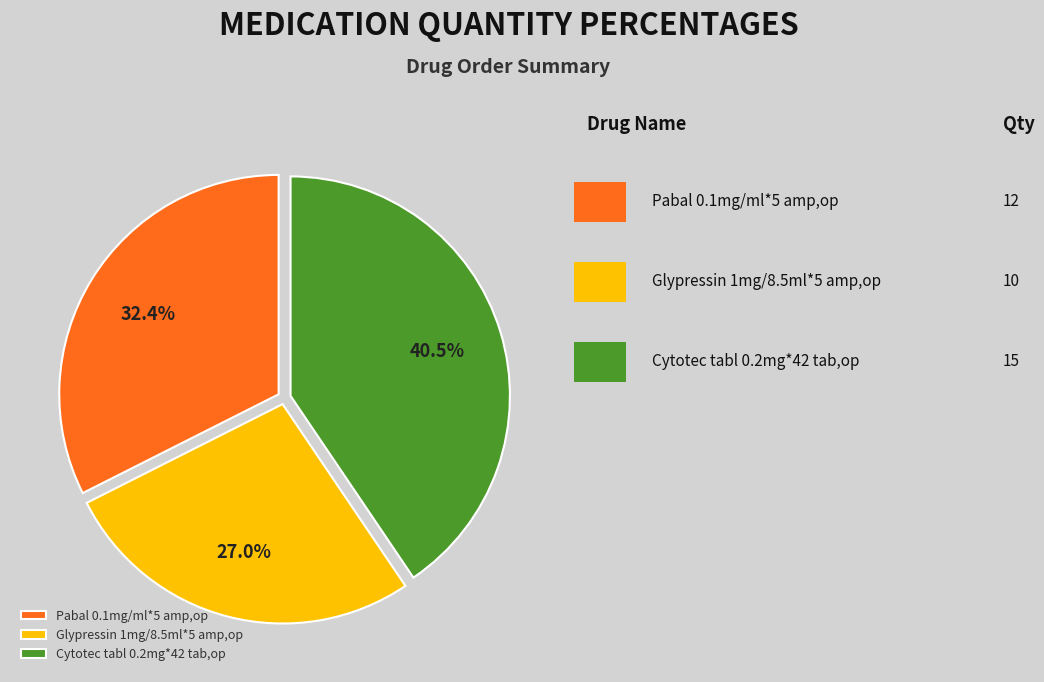

How many slices are in this pie chart?

3